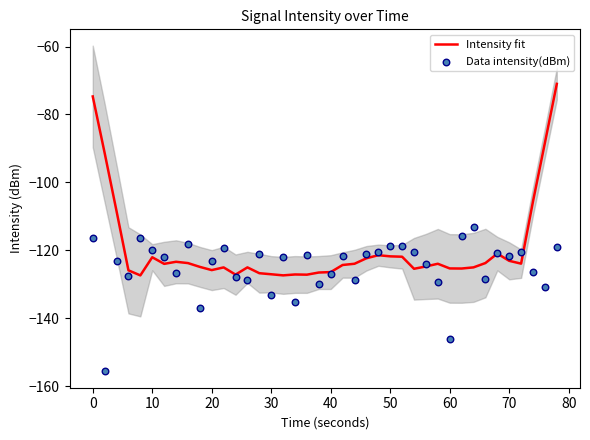

Which series contains the highest Y value?

Intensity fit